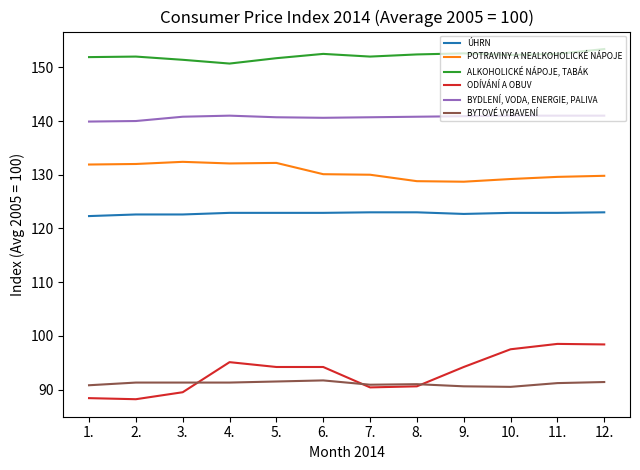

What is the maximum value shown in the chart?

153.4